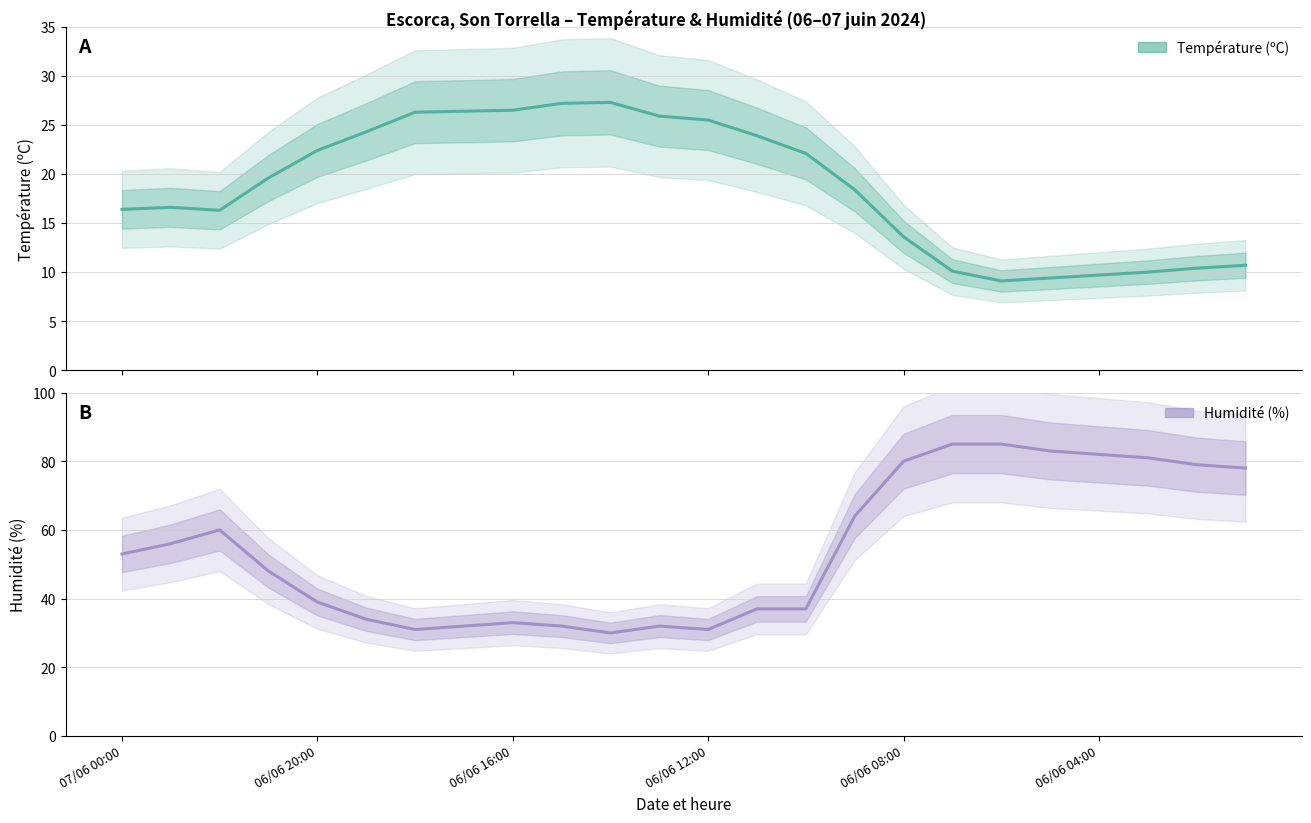

Which series changed the most between 17 and 21?

Humidité (%)